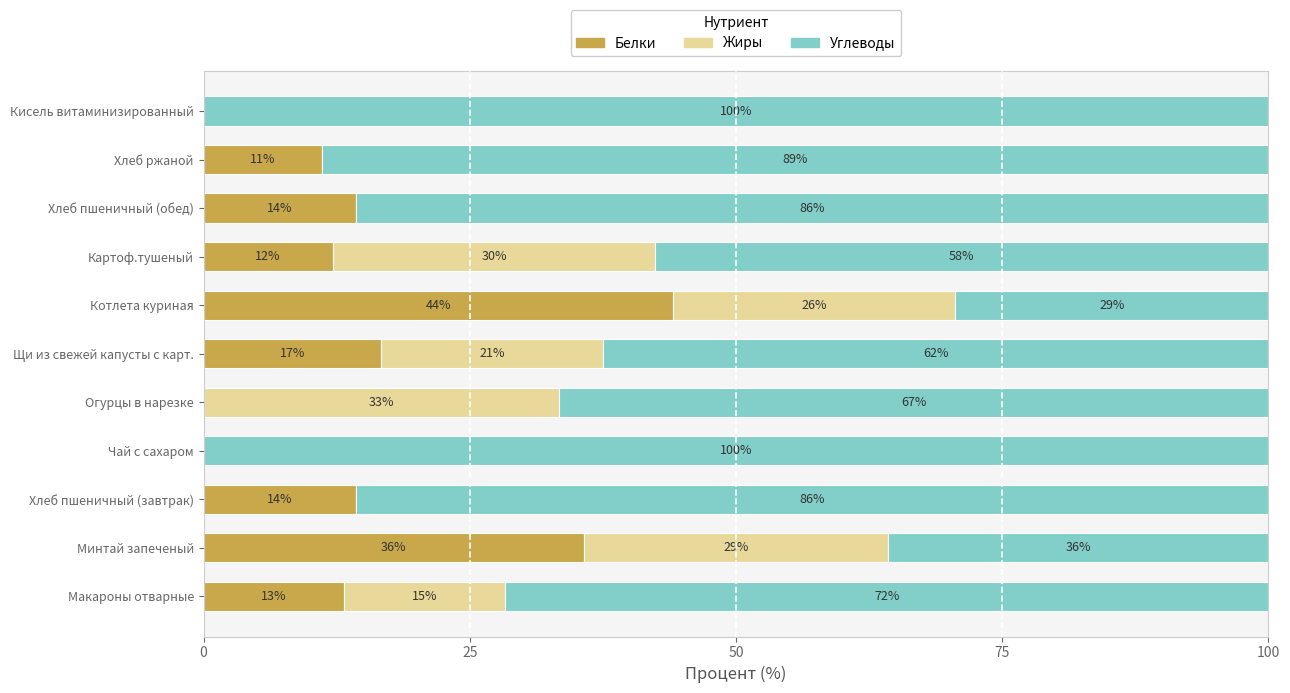

What are all the series names shown in the legend?

Белки, Жиры, Углеводы